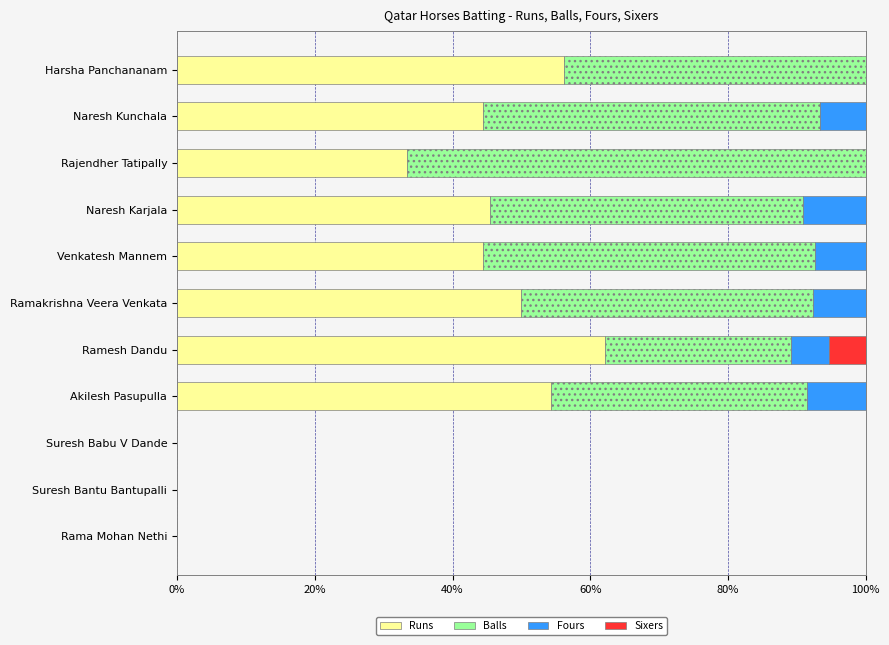

Is it true that Runs equals 9.3 at Rajendher Tatipally?

False